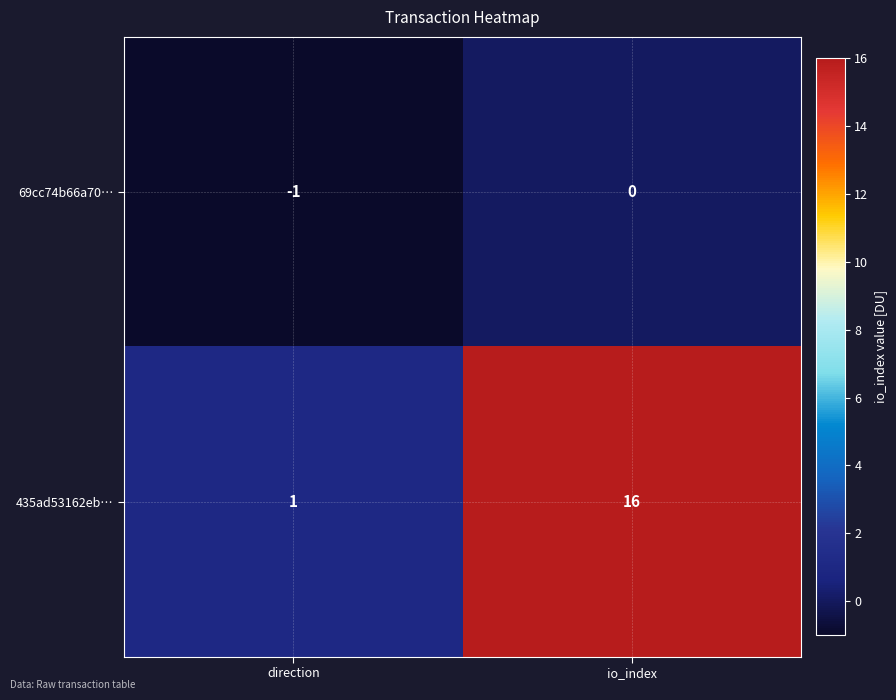

Rank the series at direction from lowest to highest value.

69cc74b66a70…, 435ad53162eb…